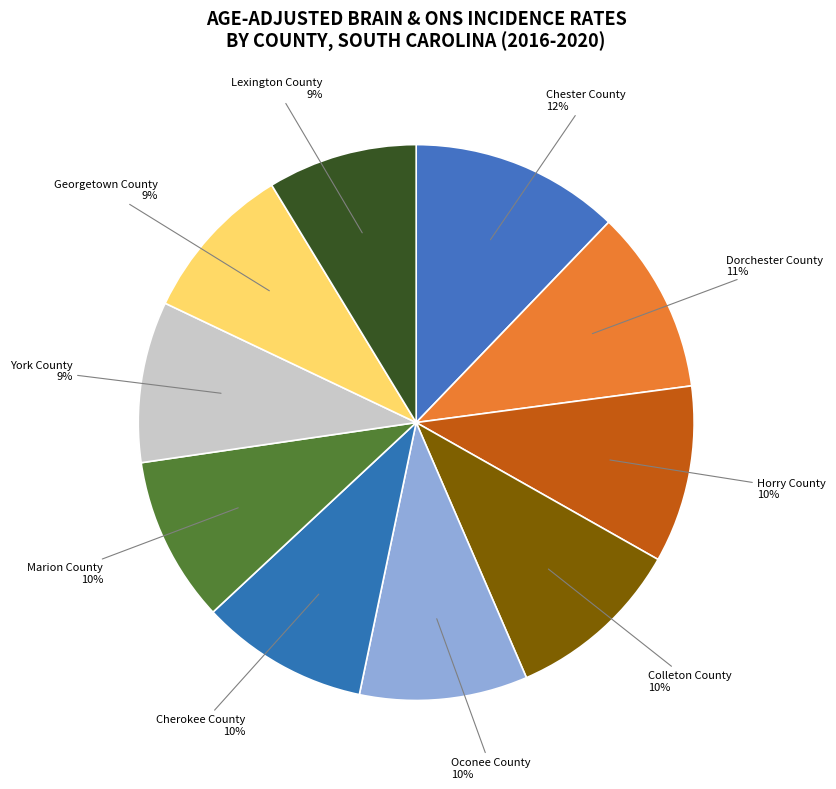

Does any single category account for the majority?

No